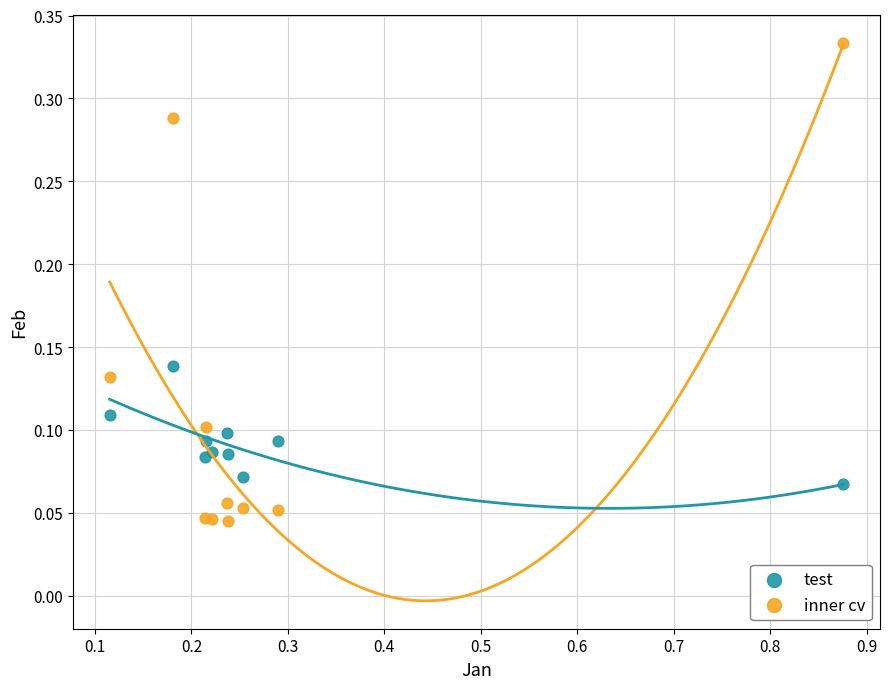

What is the X range (max minus min) for the scatter plot?

0.8